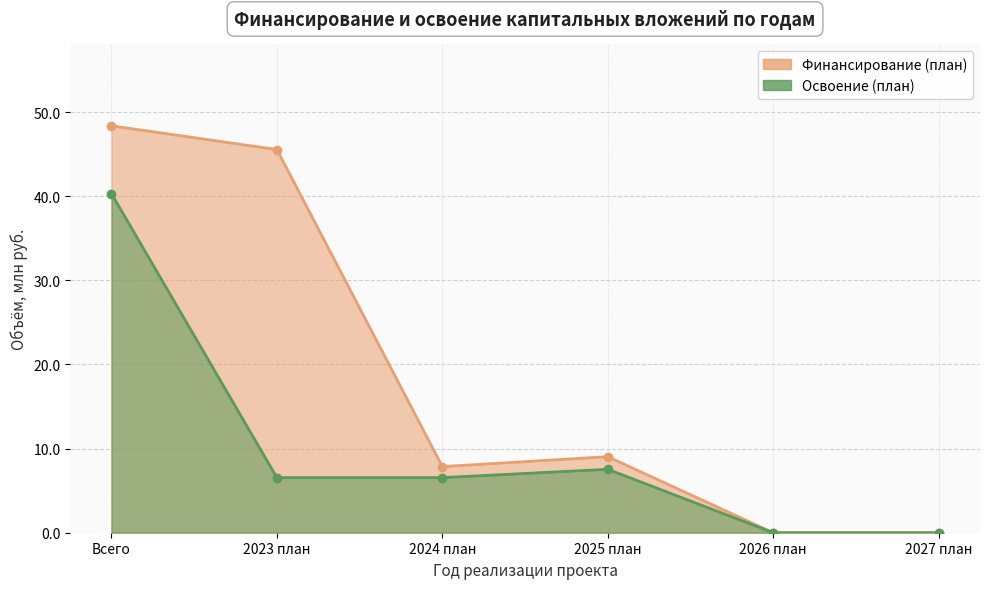

Rank the series by their maximum value, from lowest to highest.

Освоение (план), Финансирование (план)